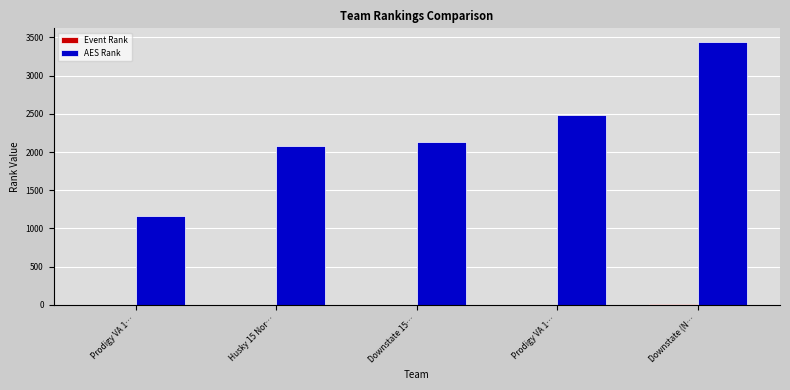

What is the difference between the highest and lowest values at Prodigy VA 1…?

1159